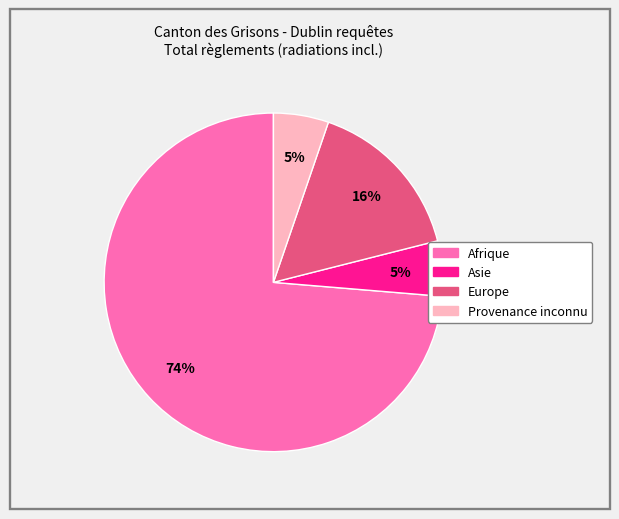

Is there any slice that represents more than half of the pie?

Yes